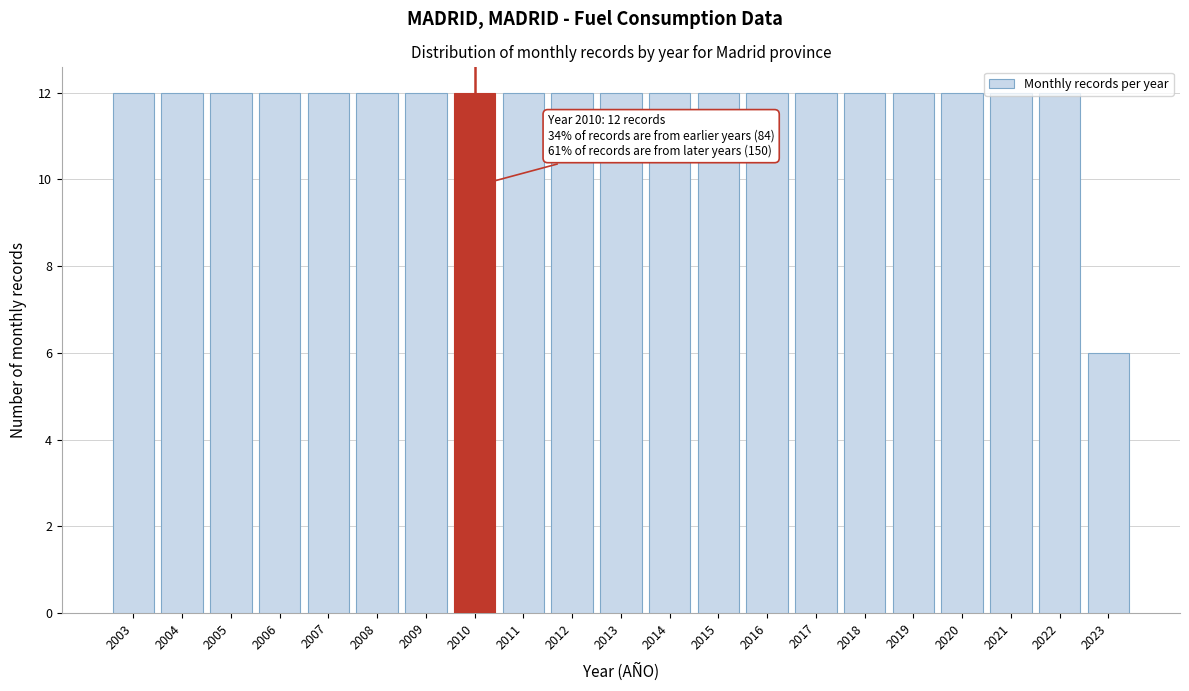

What is the value of the 13th bar from the left?

12